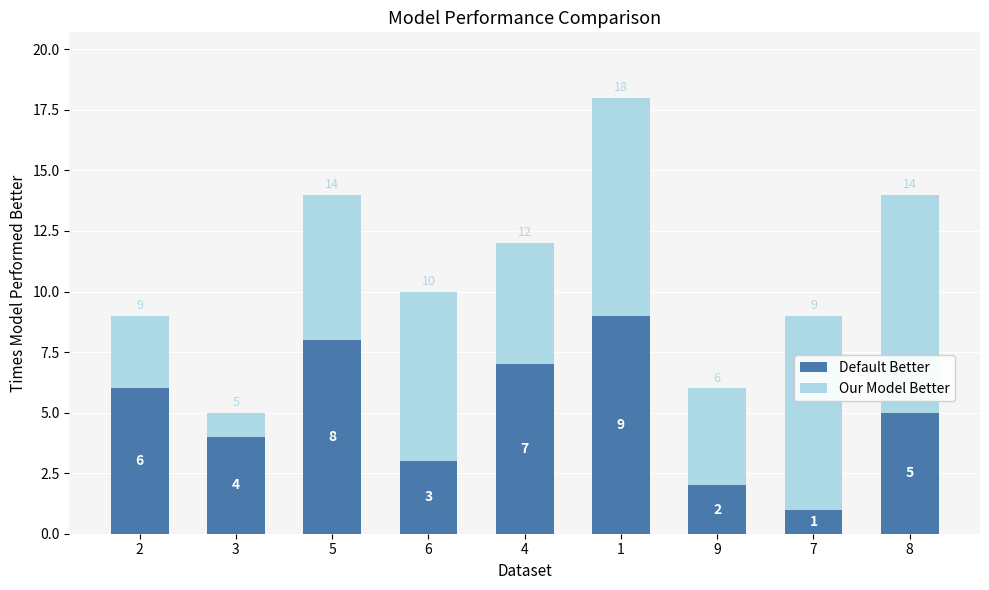

At which label does Default Better reach its minimum?

7